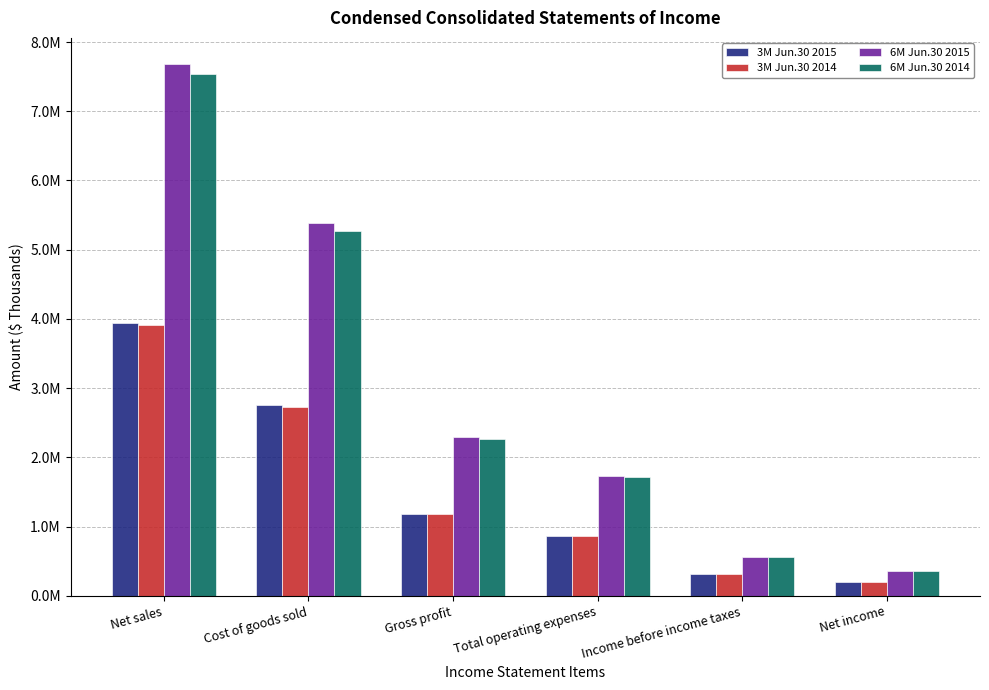

What are all the series names shown in the legend?

3M Jun.30 2015, 3M Jun.30 2014, 6M Jun.30 2015, 6M Jun.30 2014